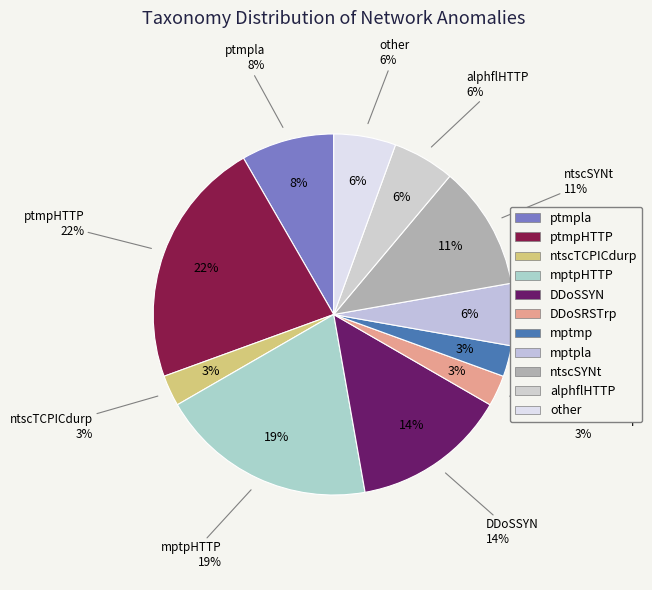

The mptpla slice represents 1% of the pie. True or false?

False